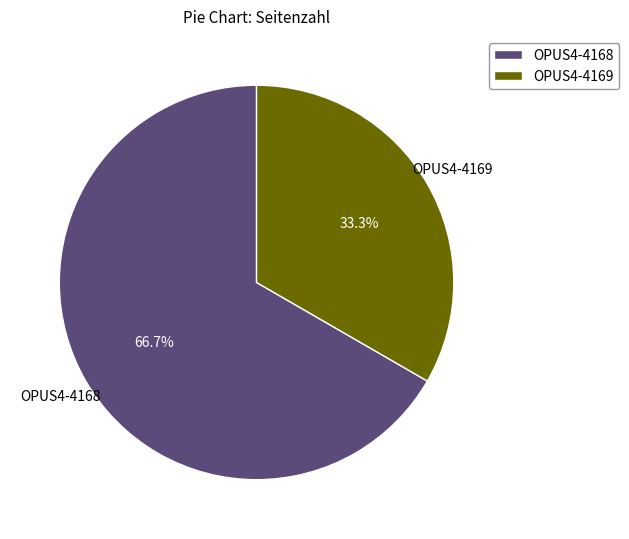

Which has a higher value, OPUS4-4168 or OPUS4-4169?

OPUS4-4168